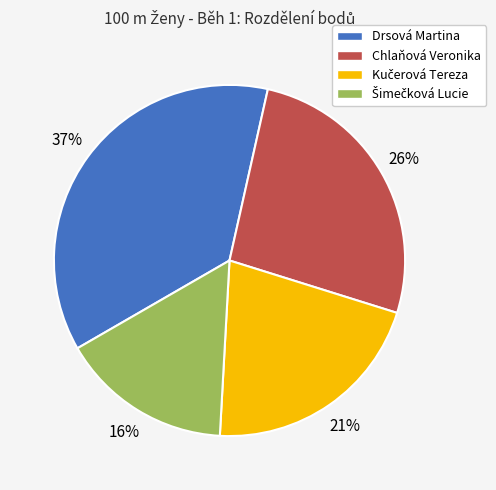

What percentage is the Drsová Martina slice, to the nearest percent?

37%